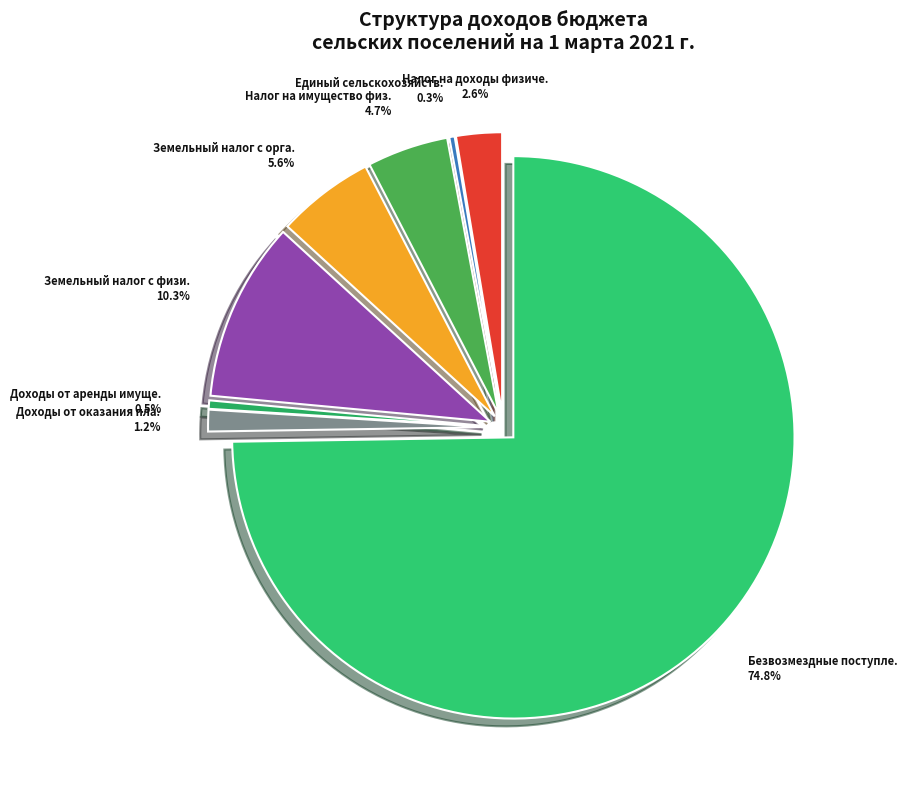

To the nearest percent, what percentage of the pie is Доходы от оказания платных услуг?

1%